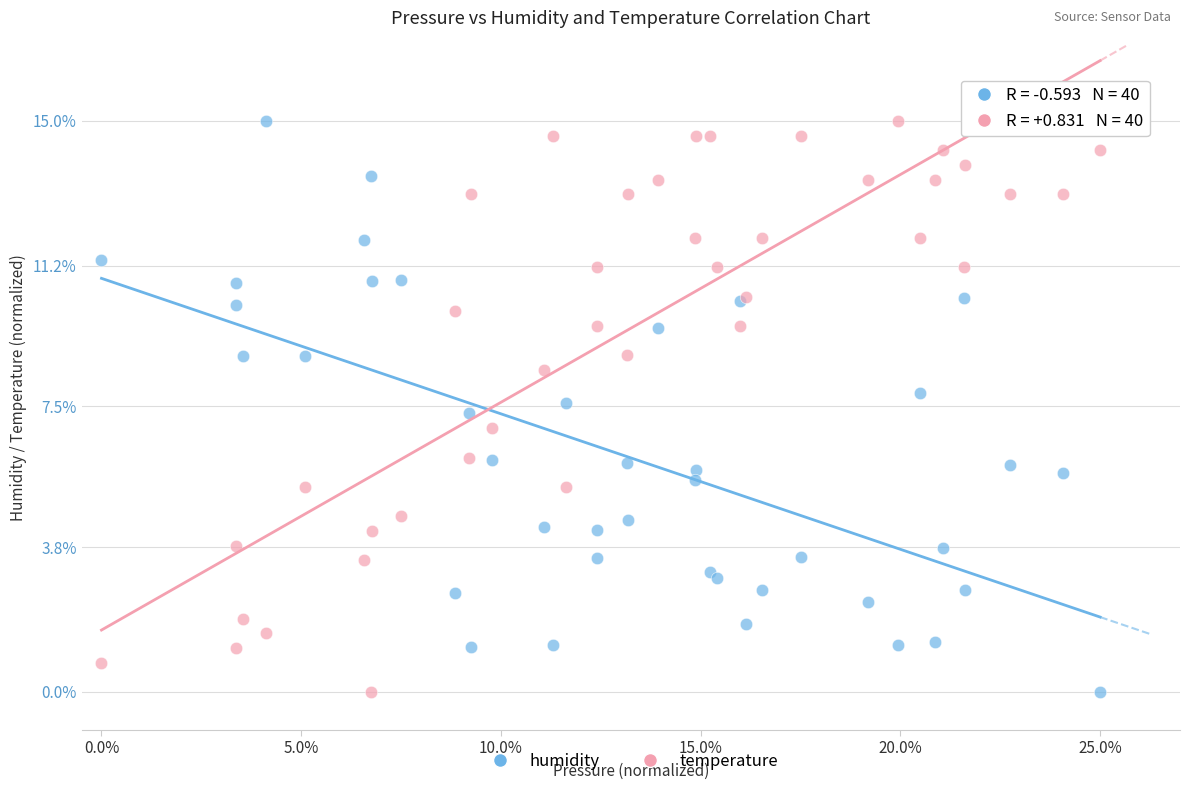

What is the X range (max minus min) for the scatter plot?

1.0